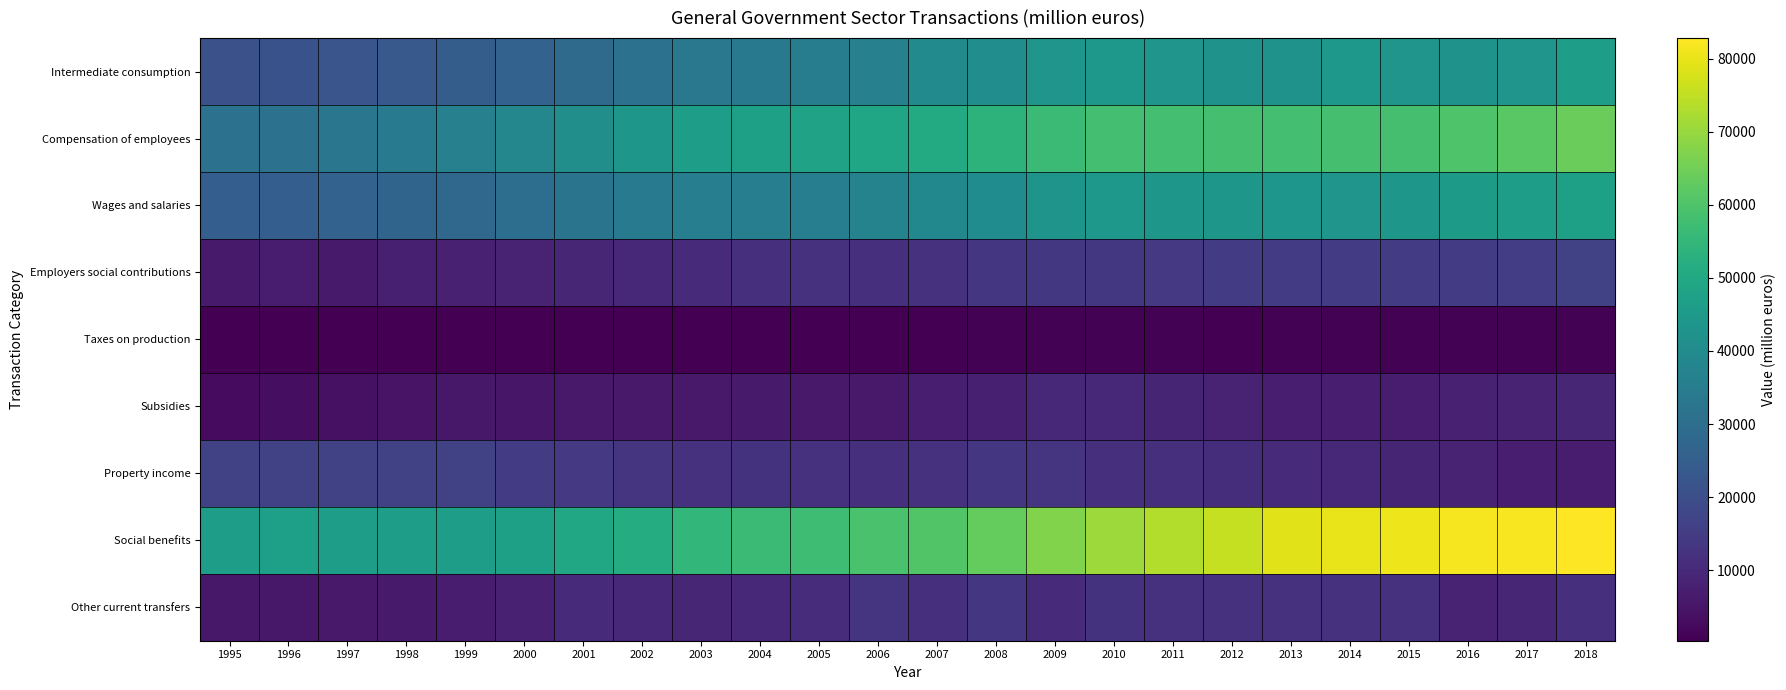

At which category is the sum across all series the highest?

2018